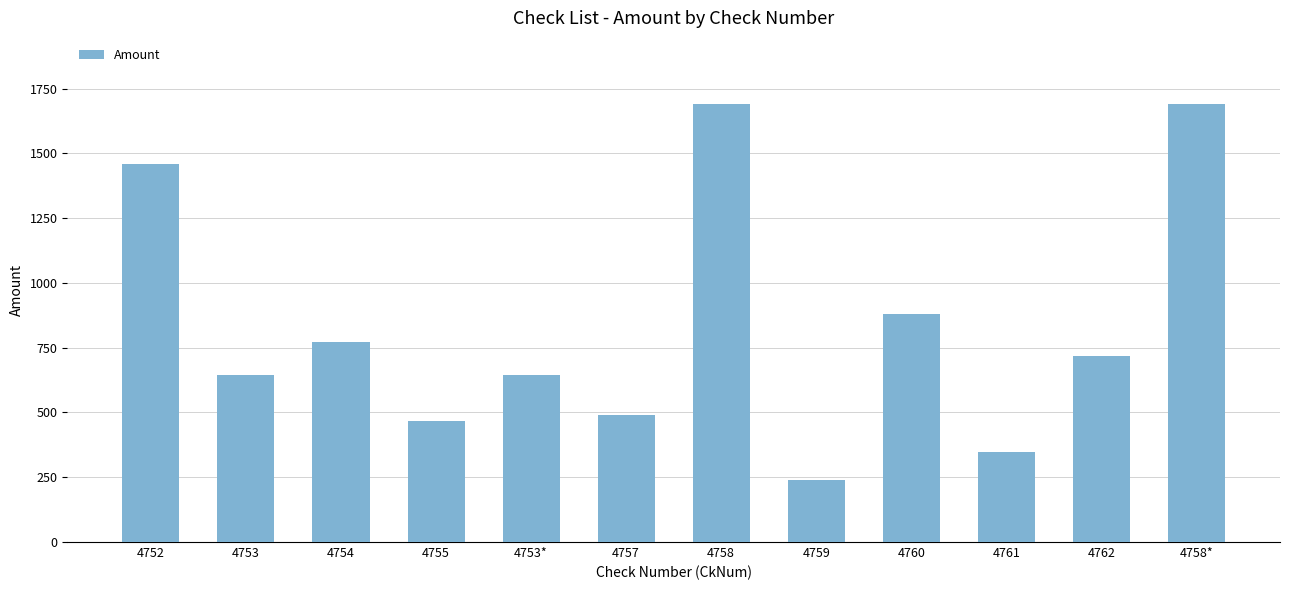

Which has a higher value, 4753 or 4762?

4762